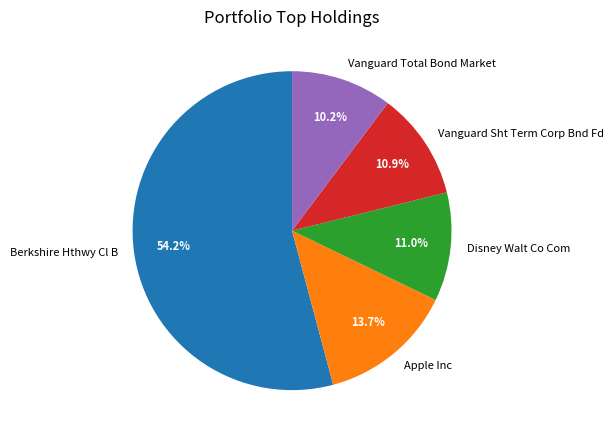

Is Vanguard Total Bond Market the majority of the pie?

No